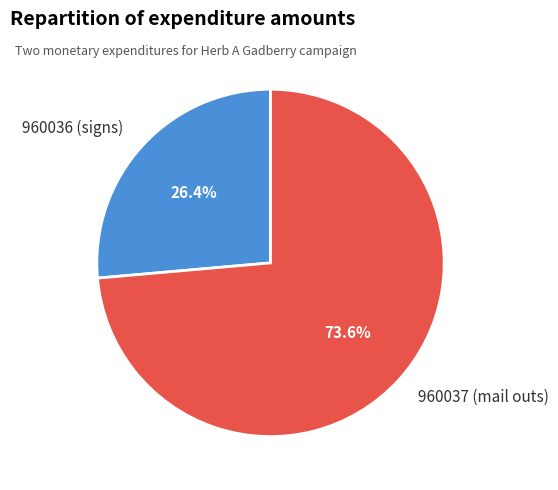

What is the ratio of the value at 960036 (signs) to the value at 960037 (mail outs)?

0.4